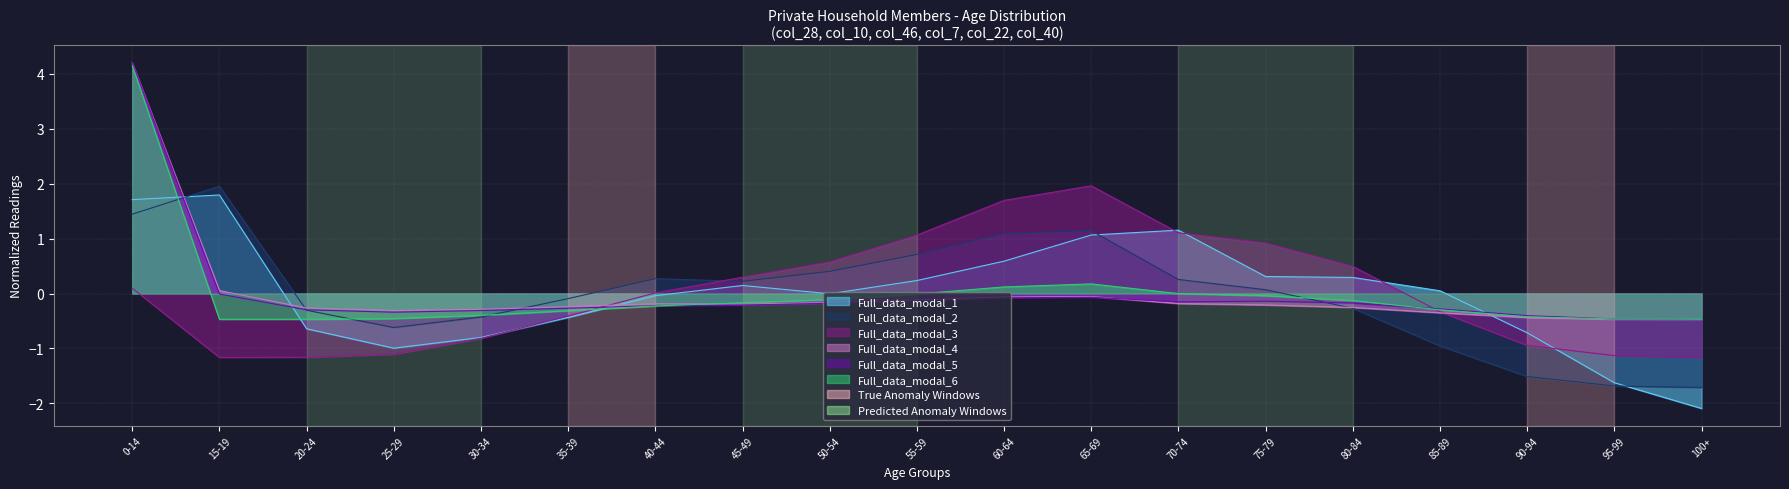

Reading right to left, transcribe all the data shown in this chart.

col_28: -2.1	-1.6	-0.7	0.0	0.3	0.3	1.2	1.1	0.6	0.2	-0.0	0.1	-0.0	-0.4	-0.8	-1.0	-0.6	1.8	1.7
col_10: -1.7	-1.7	-1.5	-1.0	-0.3	0.1	0.3	1.1	1.1	0.7	0.4	0.2	0.3	-0.1	-0.4	-0.6	-0.3	2.0	1.4
col_46: -1.2	-1.1	-0.9	-0.3	0.5	0.9	1.1	2.0	1.7	1.1	0.6	0.3	0.0	-0.4	-0.8	-1.1	-1.2	-1.2	0.1
col_7: -0.5	-0.5	-0.4	-0.4	-0.3	-0.2	-0.2	-0.1	-0.1	-0.1	-0.2	-0.2	-0.2	-0.2	-0.3	-0.3	-0.3	0.1	4.2
col_22: -0.5	-0.5	-0.4	-0.3	-0.2	-0.1	-0.2	-0.1	-0.1	-0.1	-0.2	-0.2	-0.2	-0.3	-0.3	-0.3	-0.3	-0.0	4.2
col_40: -0.5	-0.5	-0.4	-0.3	-0.1	-0.0	-0.0	0.2	0.1	-0.0	-0.1	-0.2	-0.2	-0.3	-0.4	-0.5	-0.5	-0.5	4.2